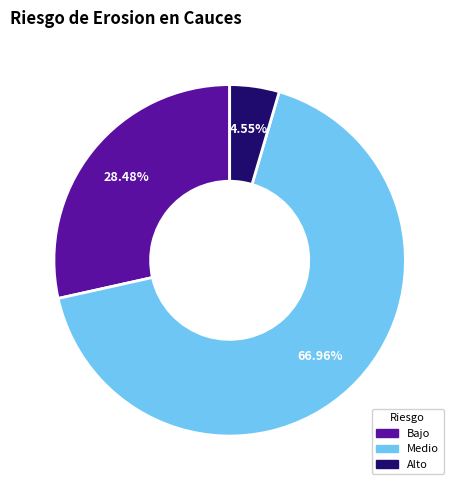

Is there a majority slice in this chart?

Yes